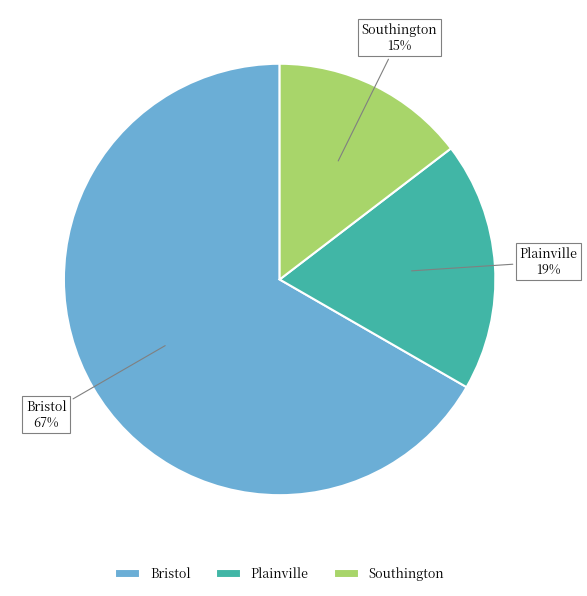

What is the largest slice in the pie chart?

Bristol